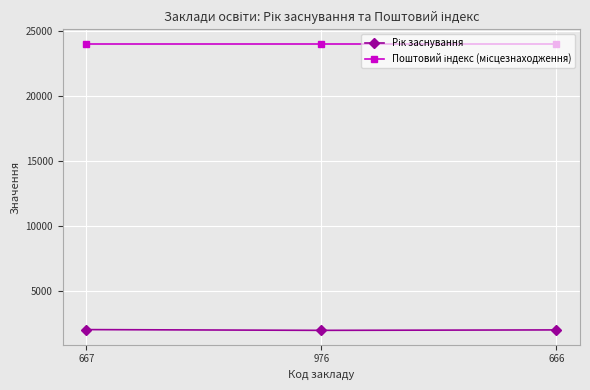

What is the spread (max minus min) of values at 667?

22007